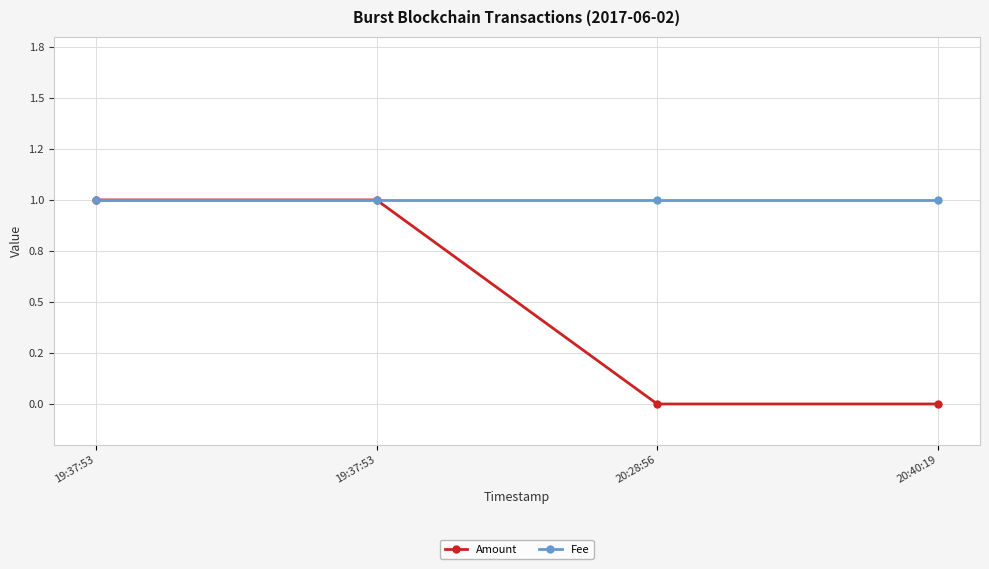

The value of Amount at 20:40:19 is 0. True or false?

True